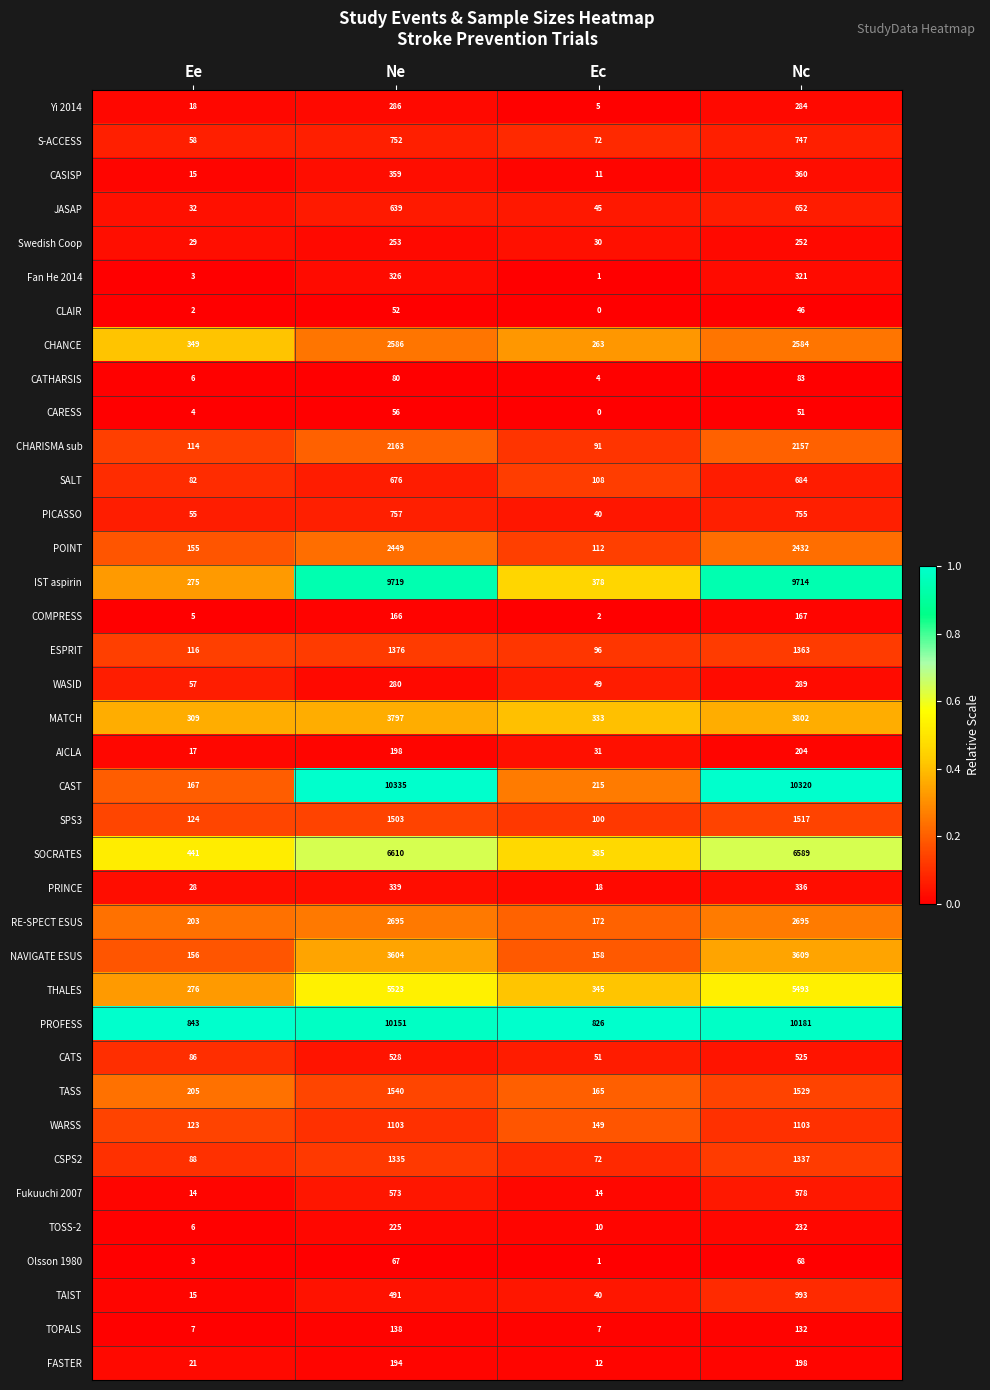

At which category is the sum across all series the highest?

Nc